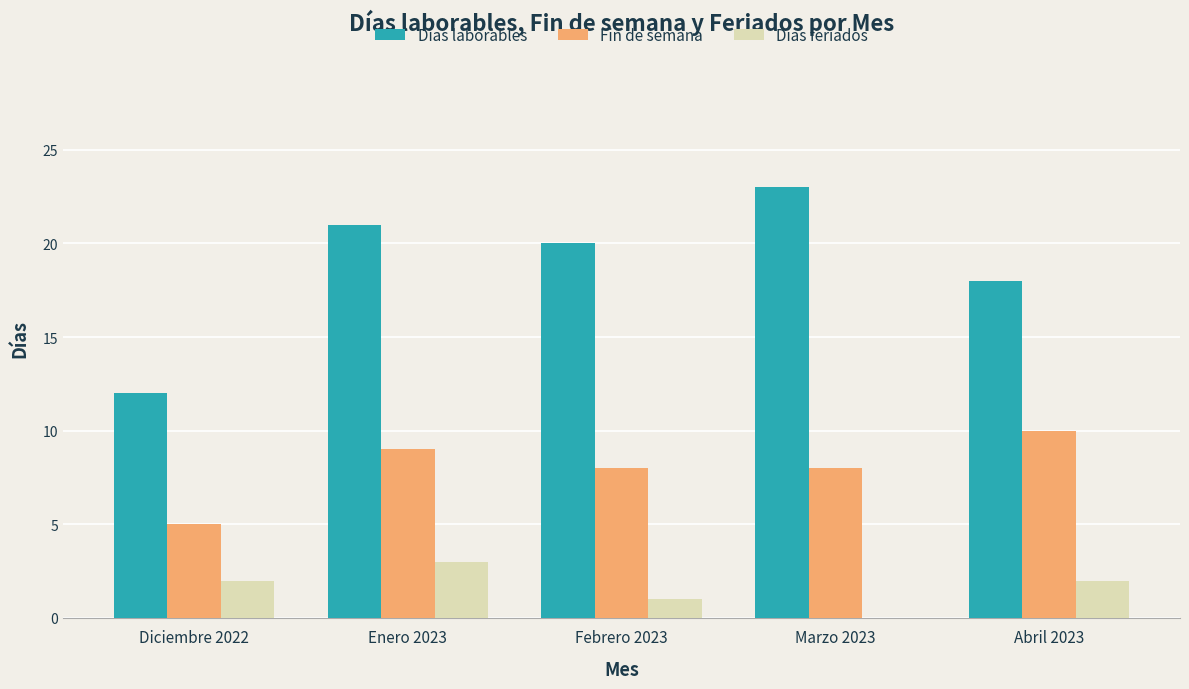

What is the spread (max minus min) of values at Enero 2023?

18